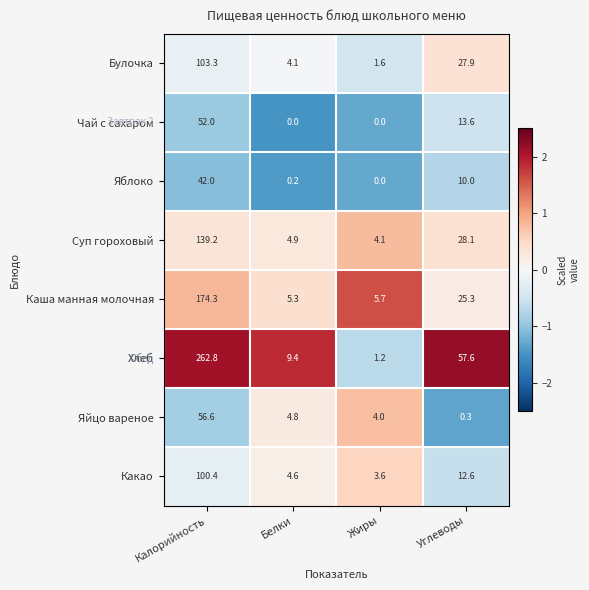

What is the spread (max minus min) of values at Жиры?

5.7